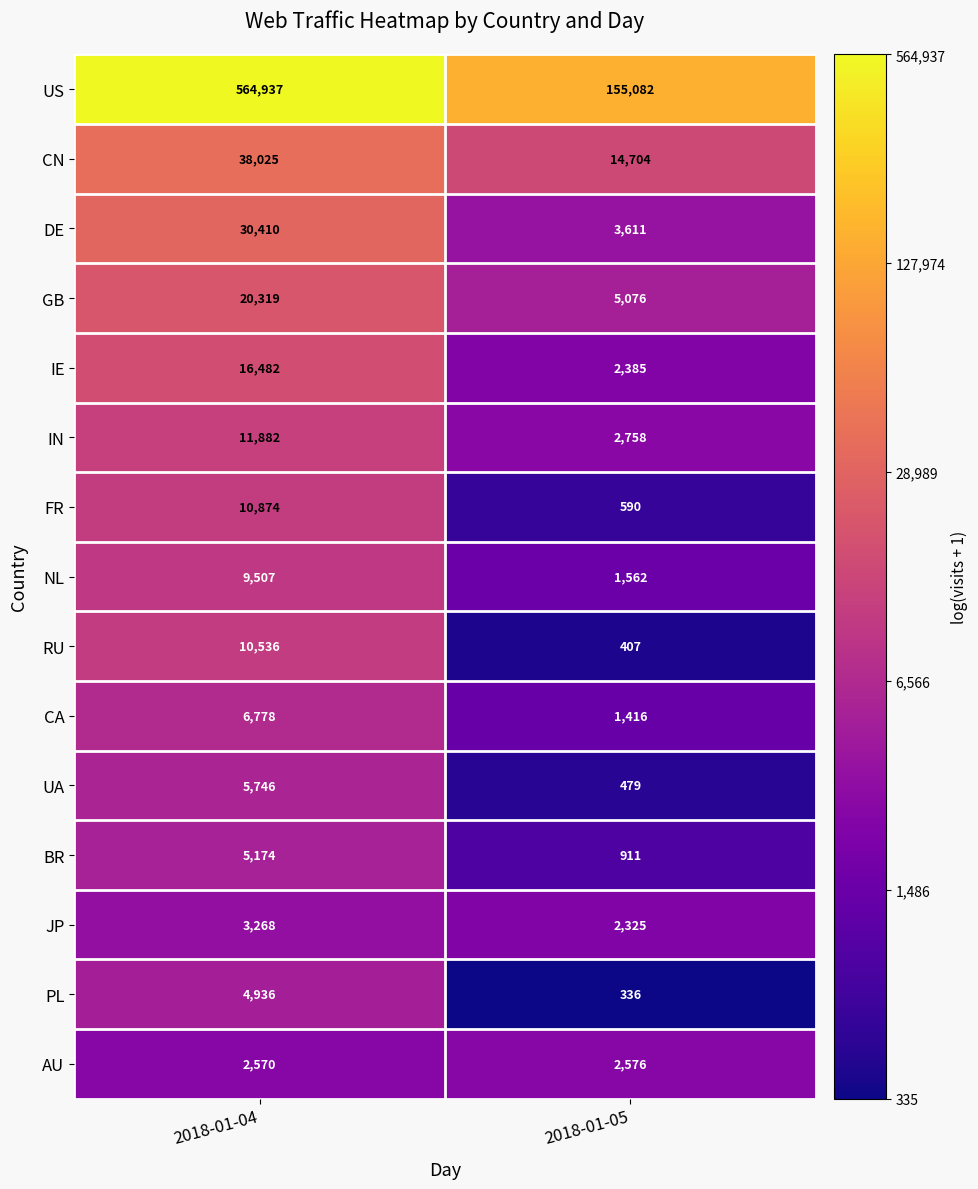

Is it true that CA equals 589 at 2018-01-05?

False